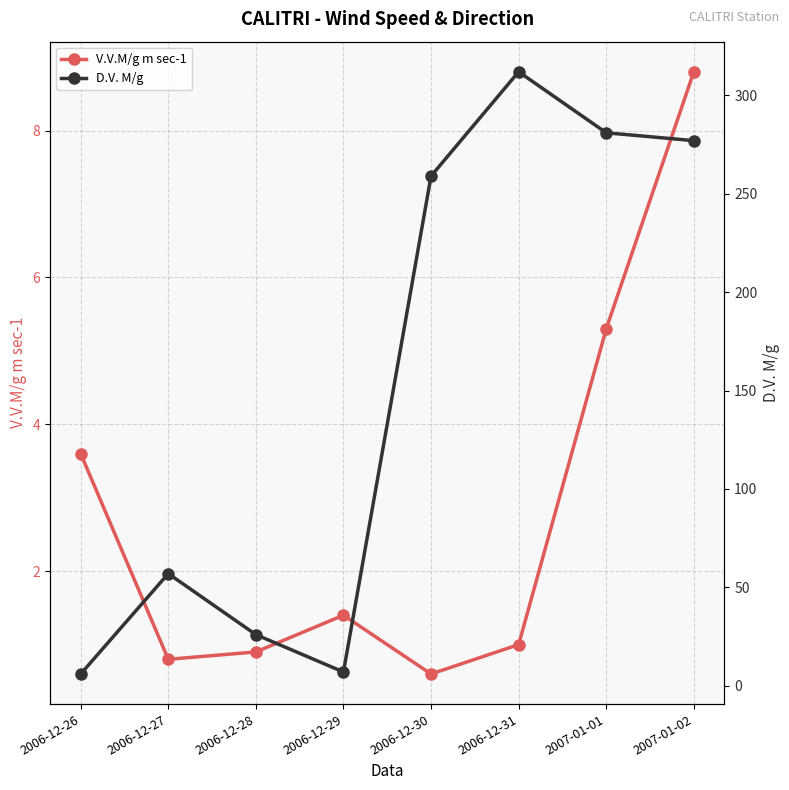

The D.V. M/g series shows 4.1 at 2006-12-29. True or false?

False